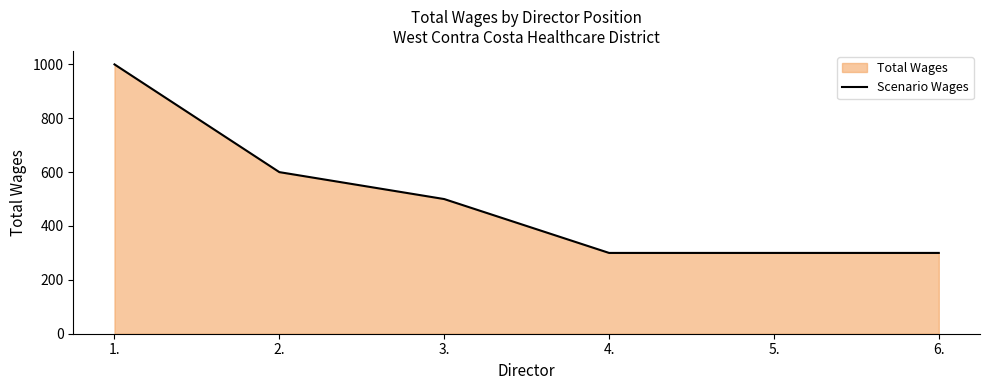

How many distinct data groups are displayed?

1